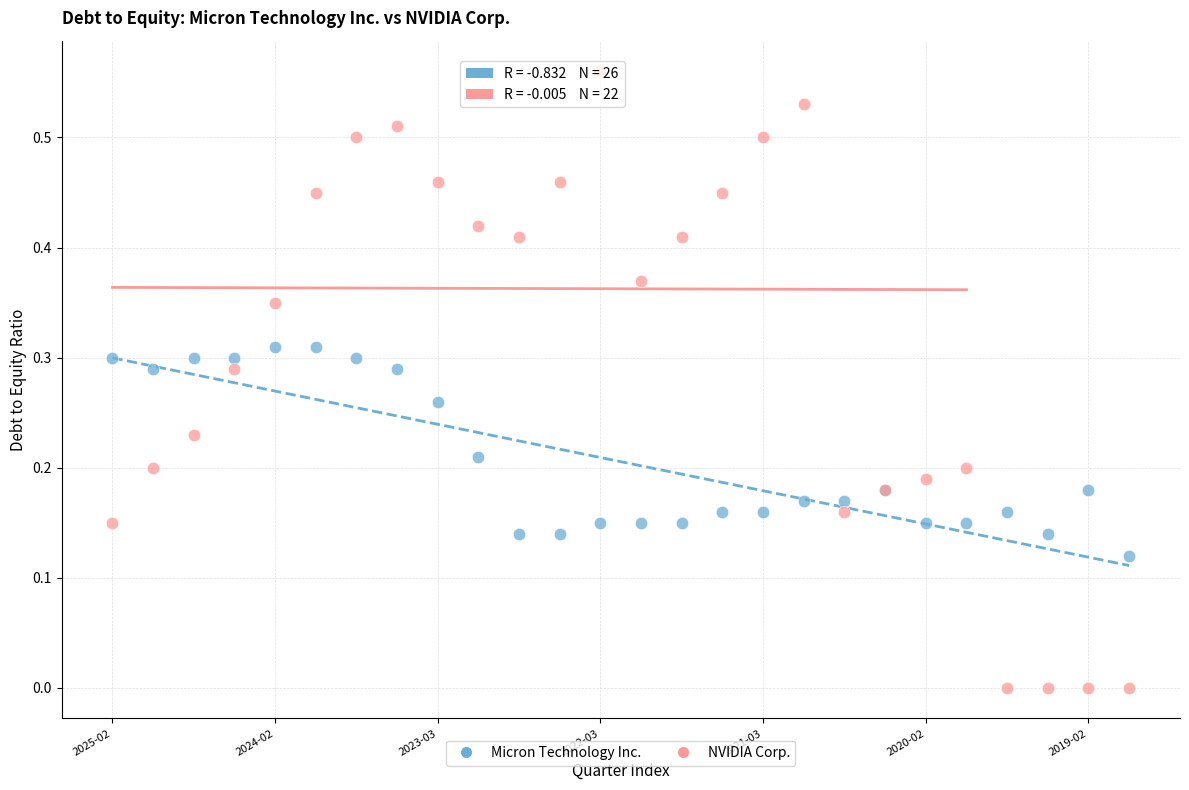

Which series contains the highest Y value?

NVIDIA Corp.